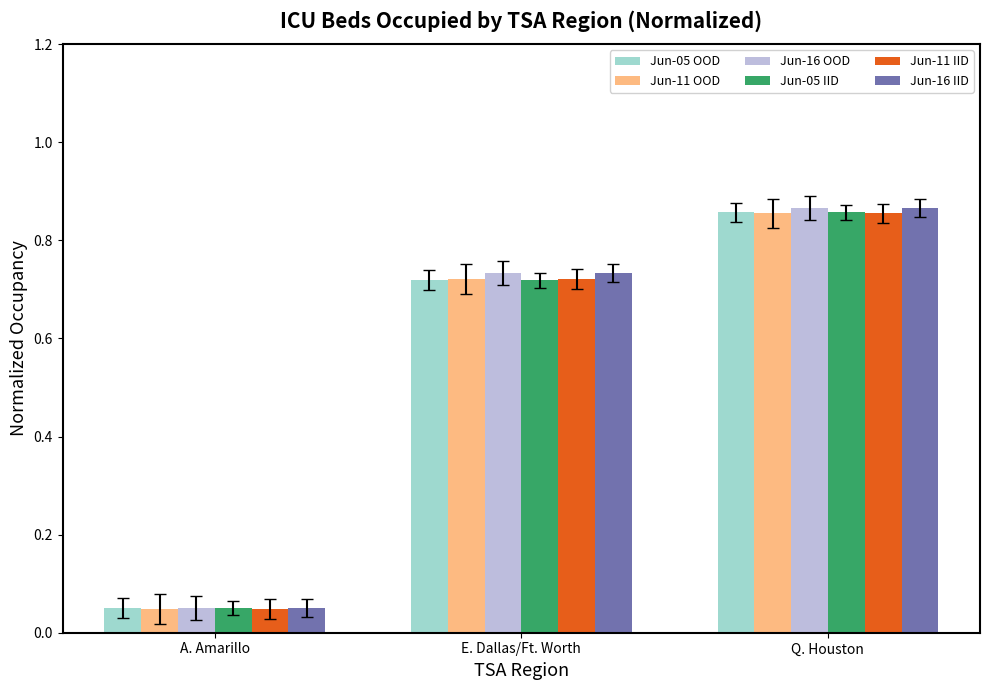

At which label does Jun-05 OOD reach its minimum?

A. Amarillo